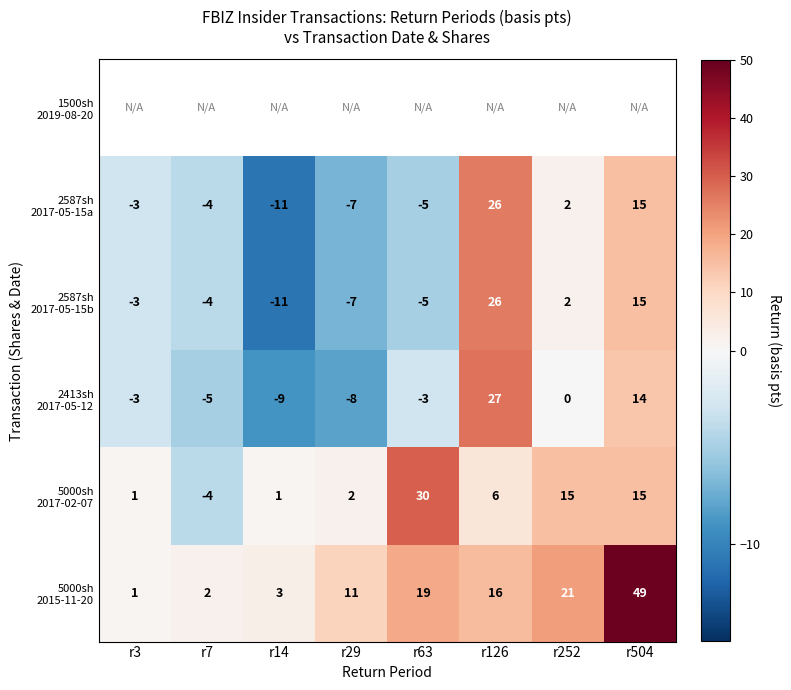

Where does the 2587sh 2017-05-15a series first go above -3?

r126